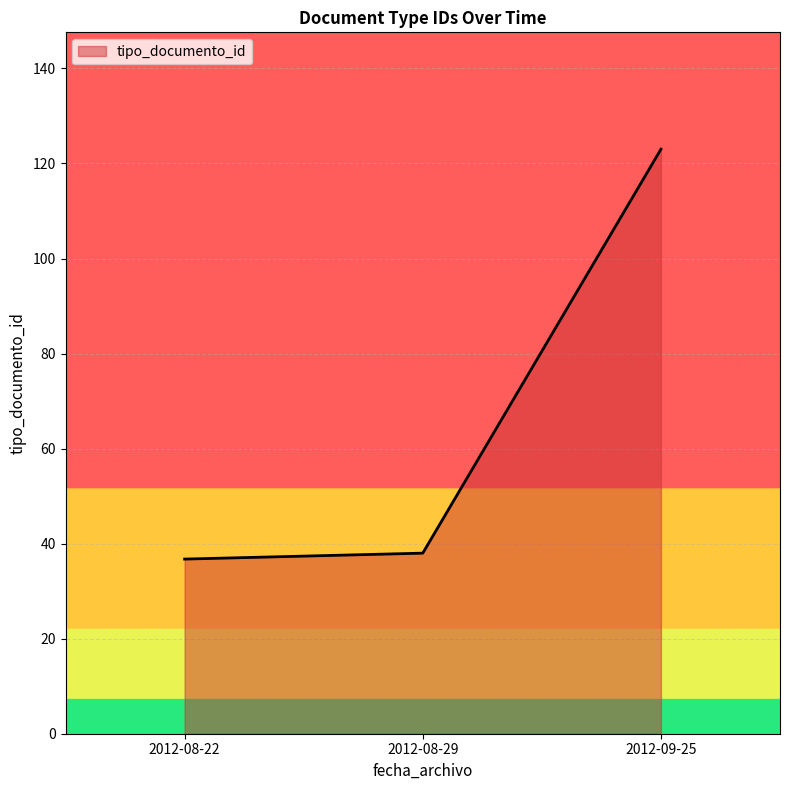

Reading left to right, transcribe all the data shown in this chart.

36.8	38.0	123.0